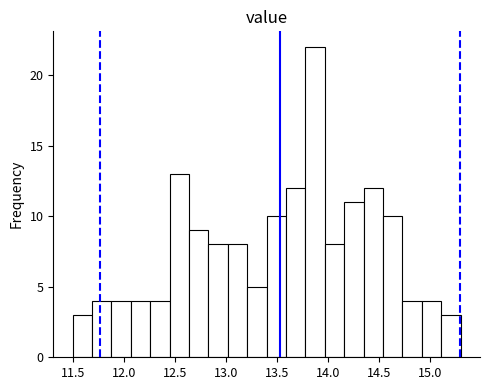

Around what value on the x-axis is the tallest bar? Give the approximate position of its centre, as read against the axis.

13.90